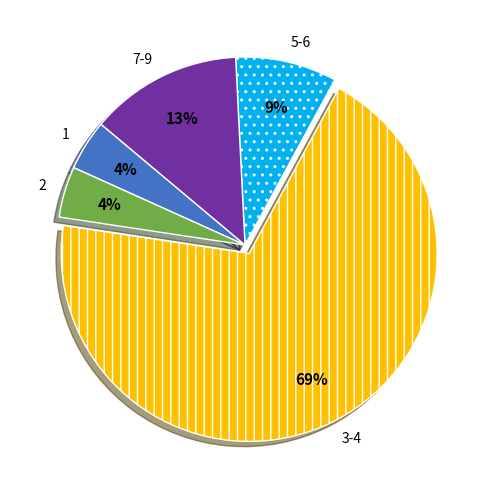

To the nearest percent, what is the combined percentage of 7-9 and 5-6?

22%